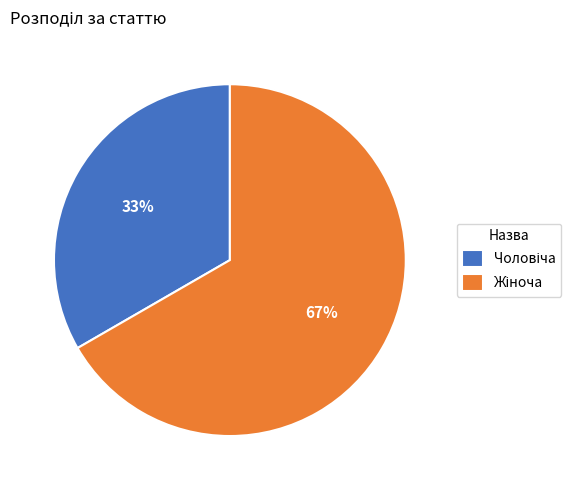

Count the number of slices in the pie.

2